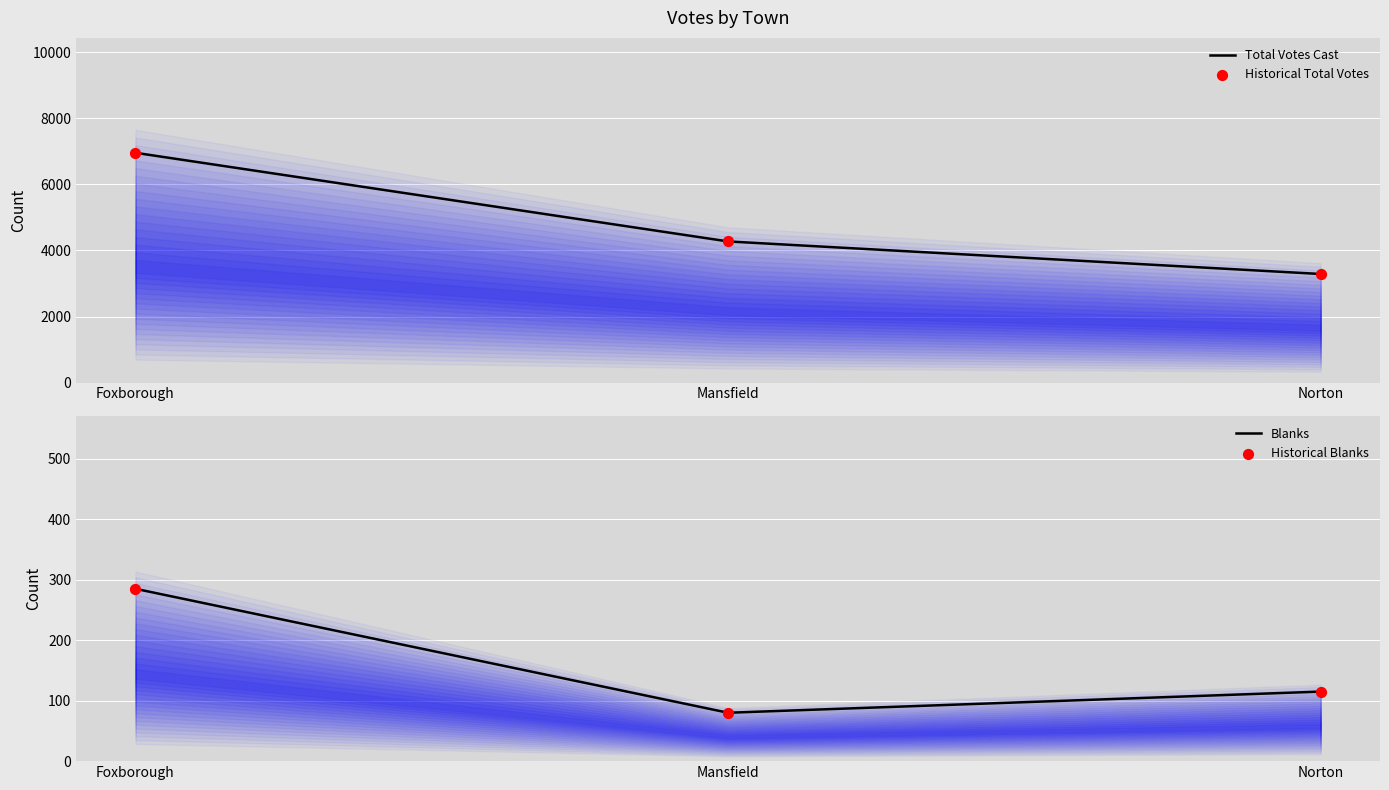

At how many categories does at least one series exceed 6696?

1